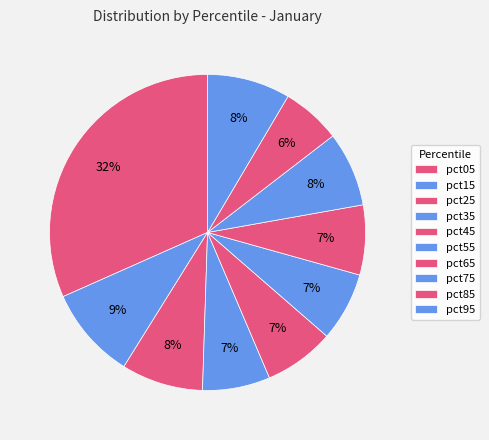

Between pct65 and pct75, which is larger?

pct75